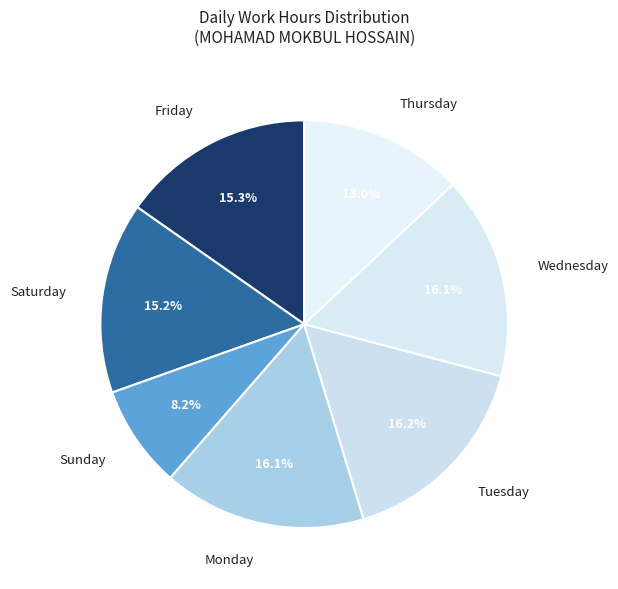

What is the smallest slice in the pie chart?

Sunday